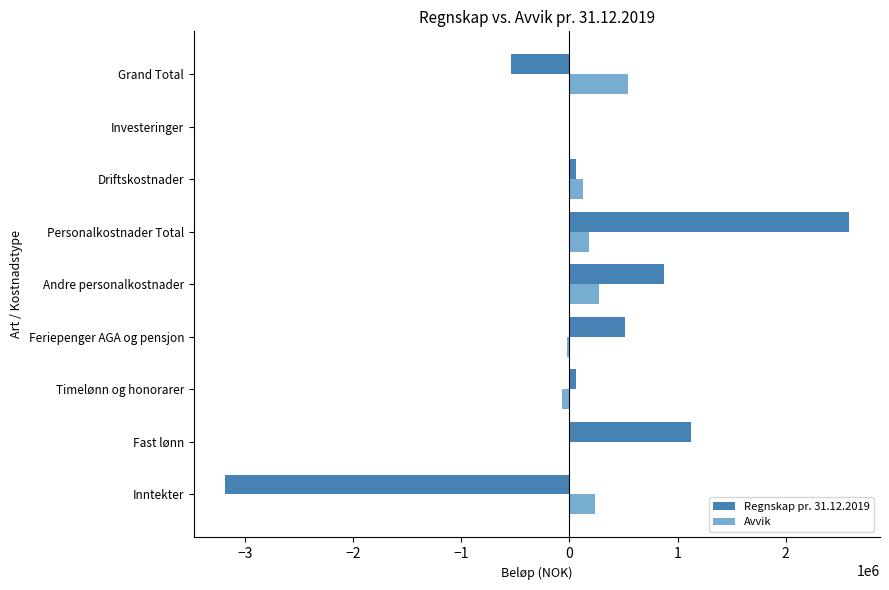

The Avvik series shows 233702.0 at Inntekter. True or false?

True